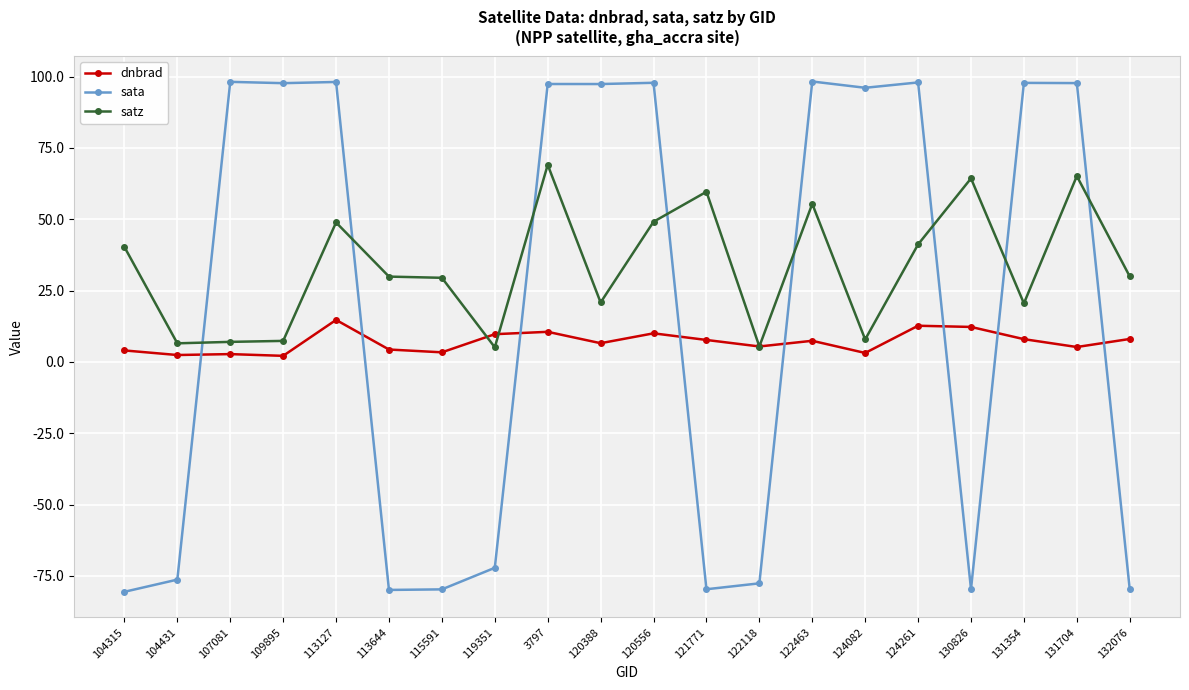

After their last crossing, which series has the higher values: dnbrad or sata?

dnbrad